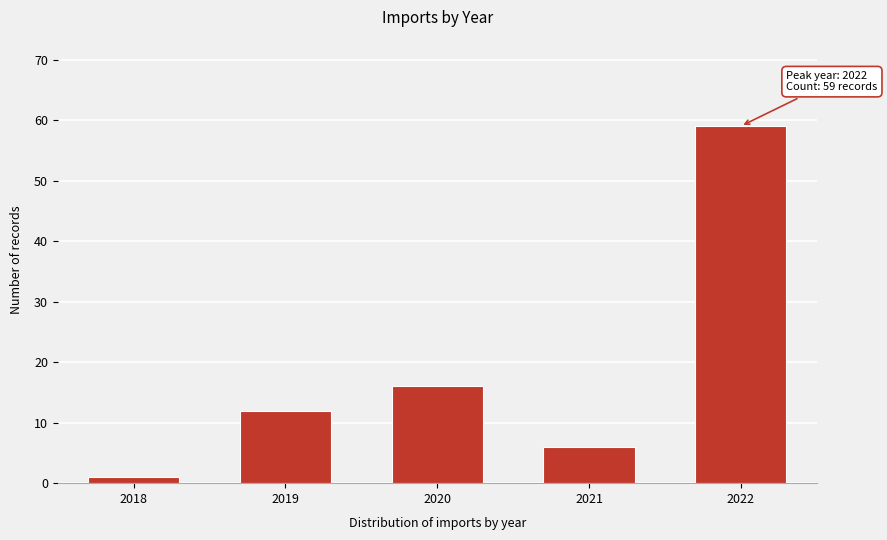

Reading right to left, extract all data points from this chart.

59	6	16	12	1